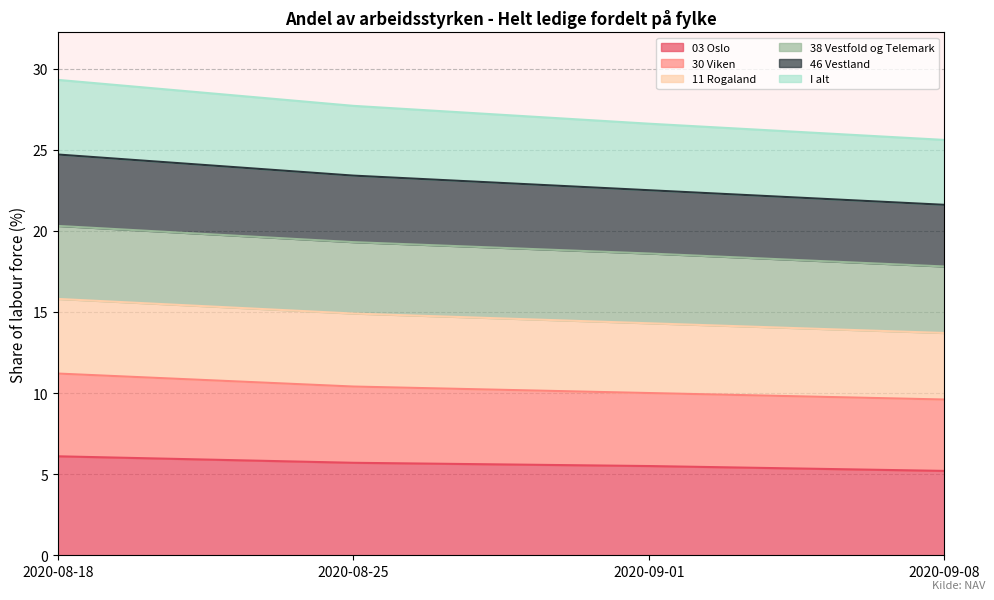

Rank the categories by 46 Vestland value from highest to lowest.

2020-08-18, 2020-08-25, 2020-09-01, 2020-09-08